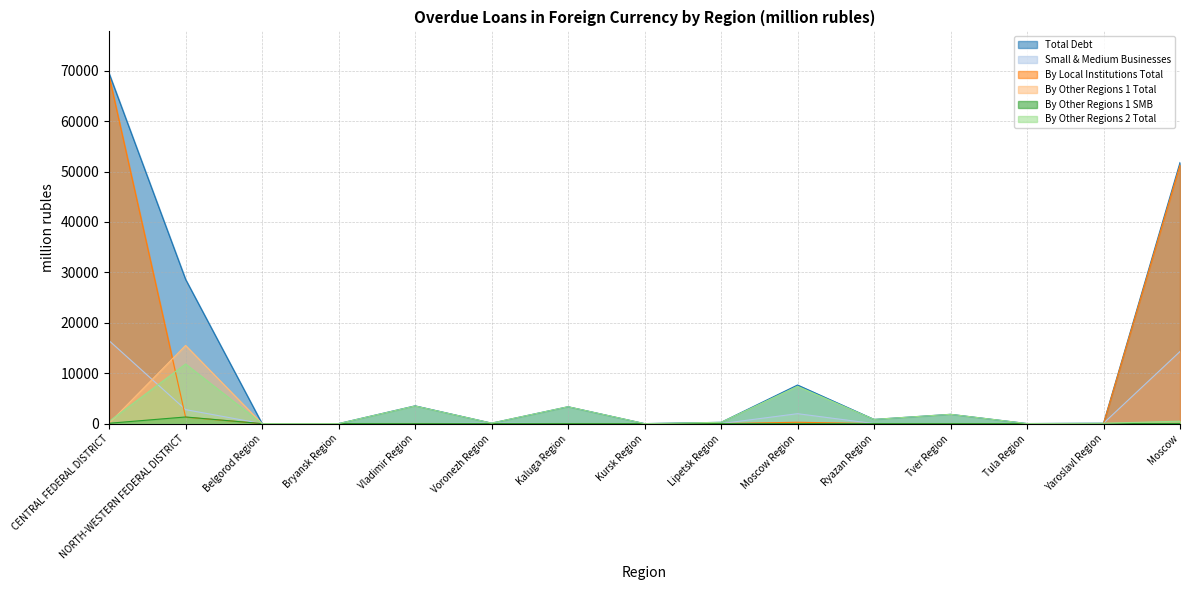

Where is the first local maximum for By Other Regions 2 Total?

NORTH-WESTERN FEDERAL DISTRICT